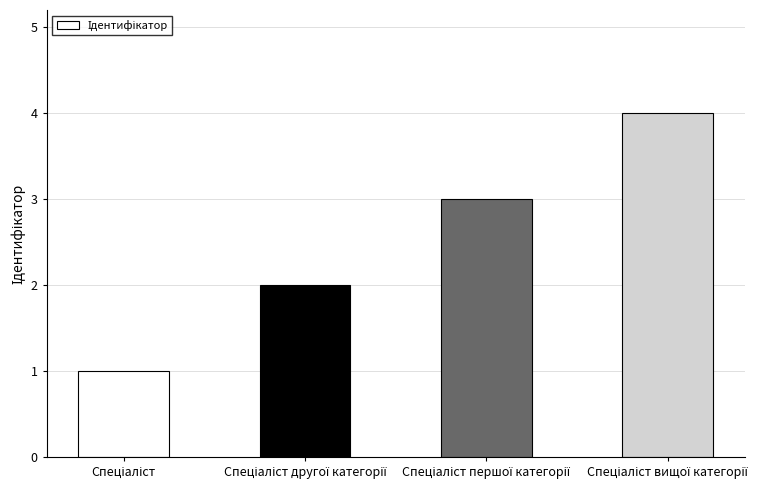

Count the values in the range 2 to 4.

3